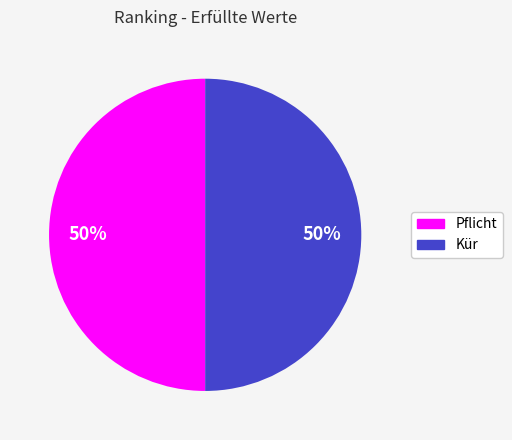

How many slices are in this pie chart?

2